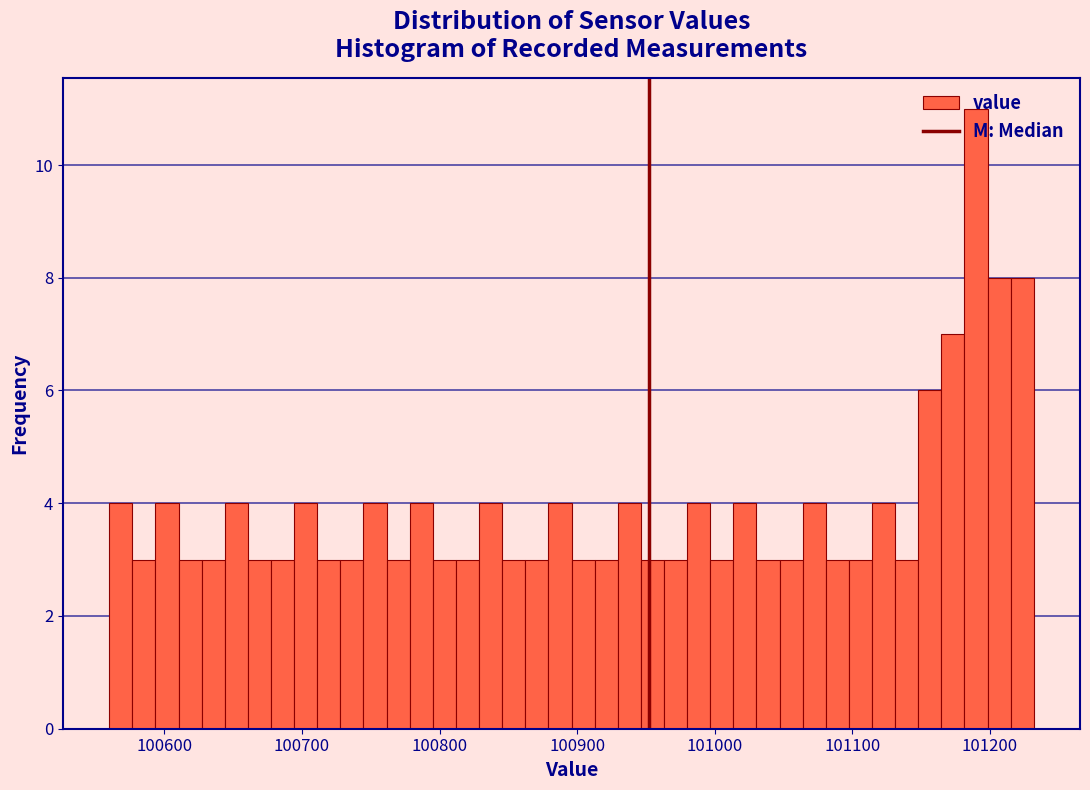

Read against the x-axis, roughly where is the centre of the tallest bar?

101190